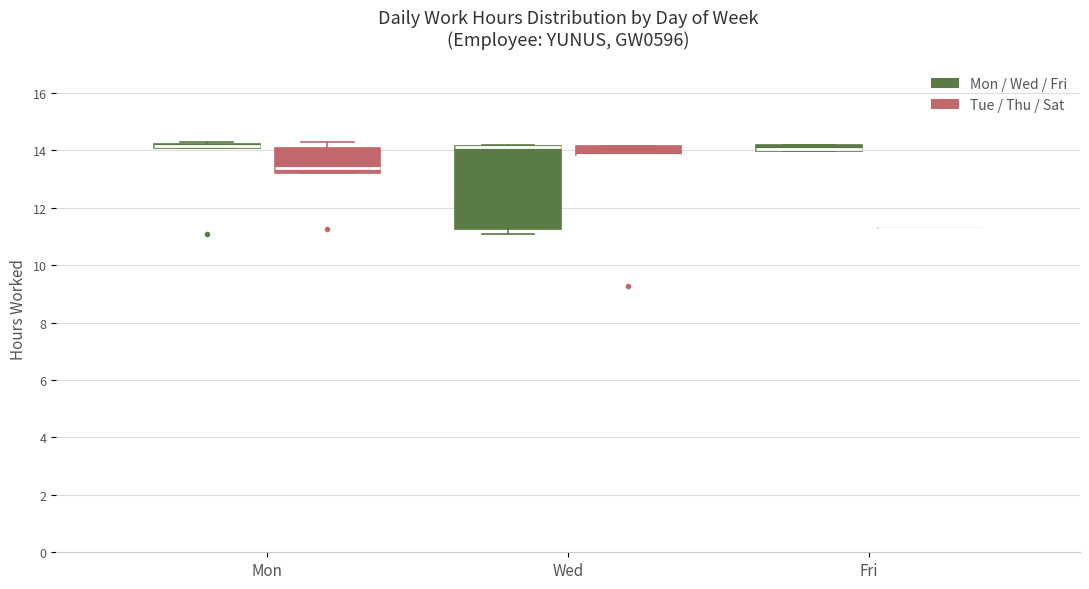

Which box is the tallest, from its lower edge to its upper edge?

Wed (Mon / Wed / Fri)